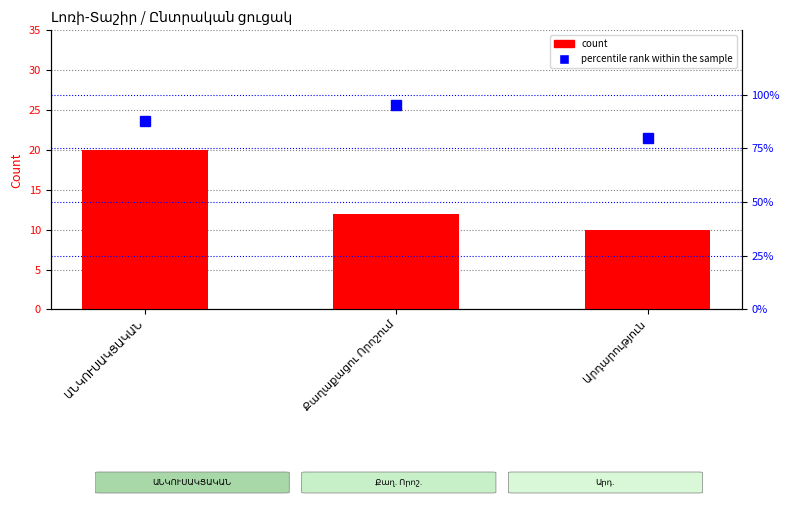

Which category has the highest value in the count series?

ԱՆԿՈՒՍԱԿՑԱԿԱՆ